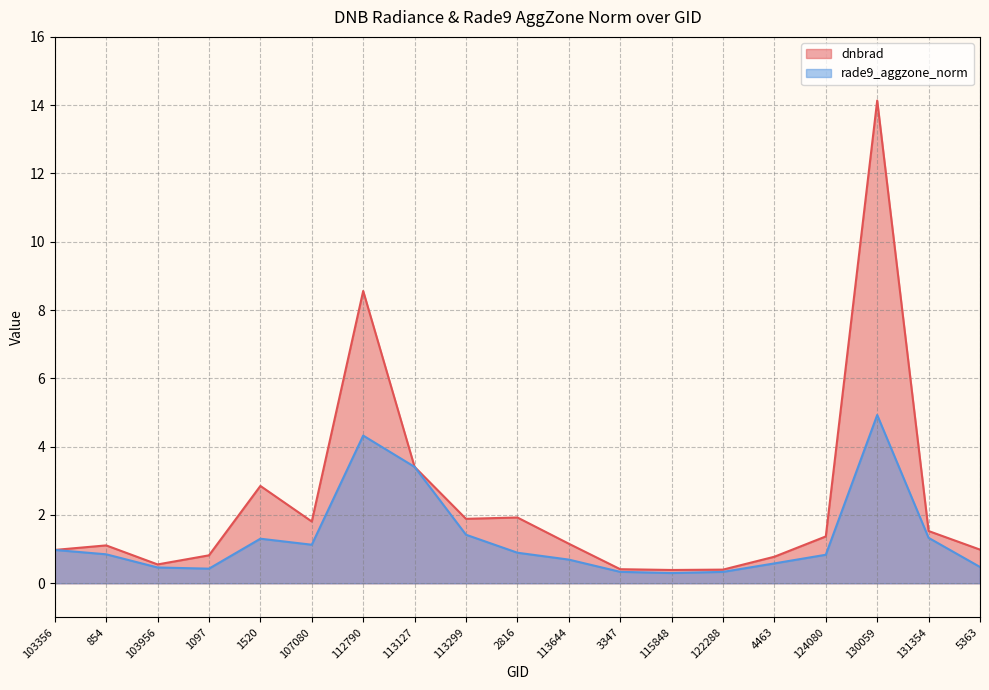

True or false: rade9_aggzone_norm and dnbrad intersect in this chart.

False